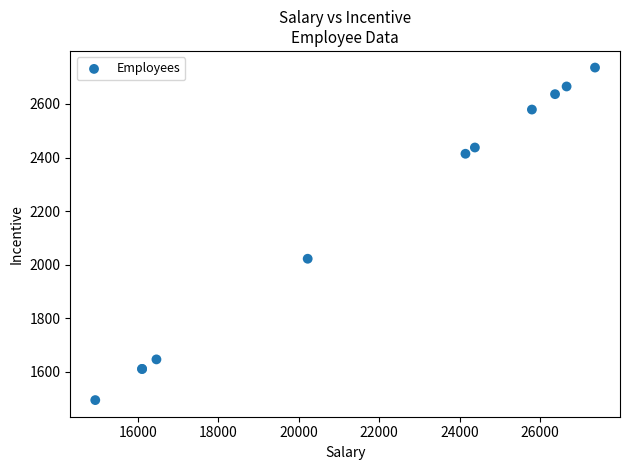

What Y value in the scatter plot is closest to 2115?

2022.1